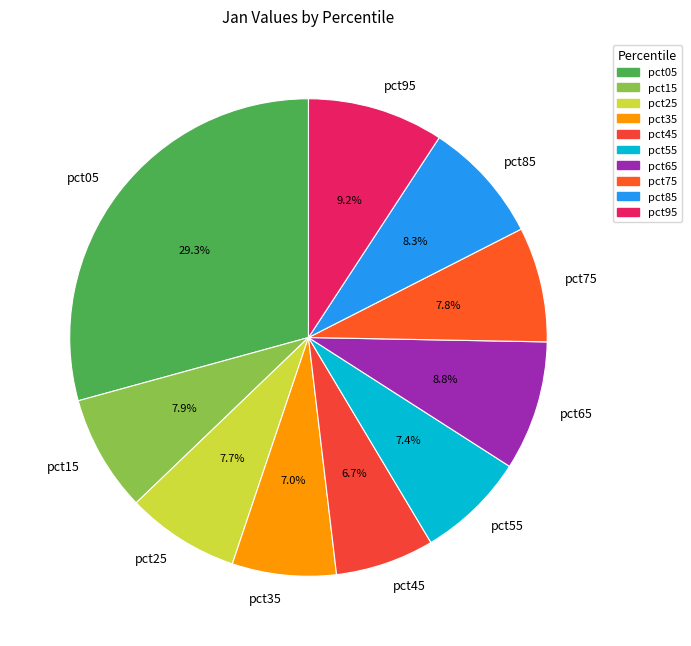

Which slice is the largest?

pct05